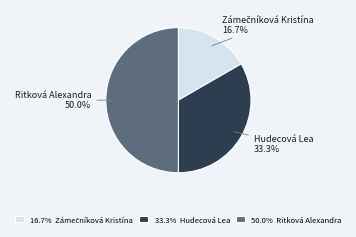

Which category has the biggest portion of the pie?

50.0% Ritková Alexandra